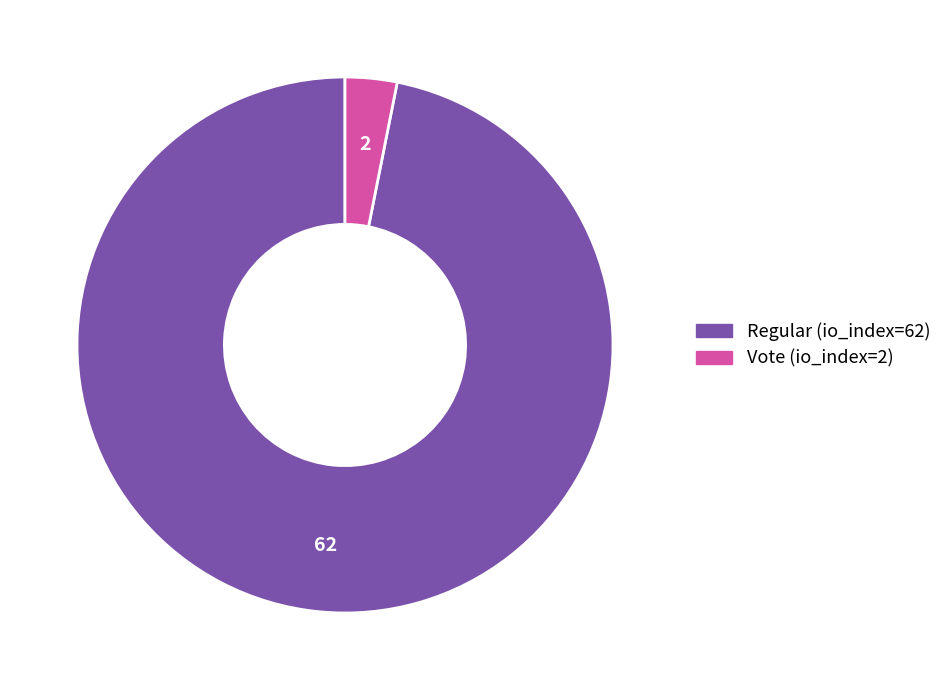

Between Vote (io_index=2) and Regular (io_index=62), which is larger?

Regular (io_index=62)